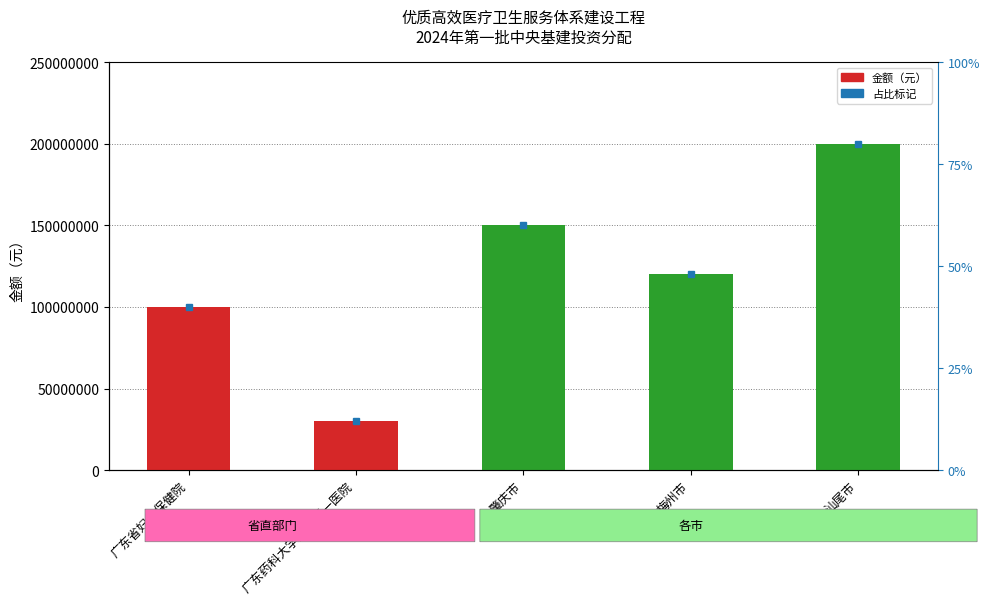

Which category has the lowest value across all series?

广东药科大学附属第一医院